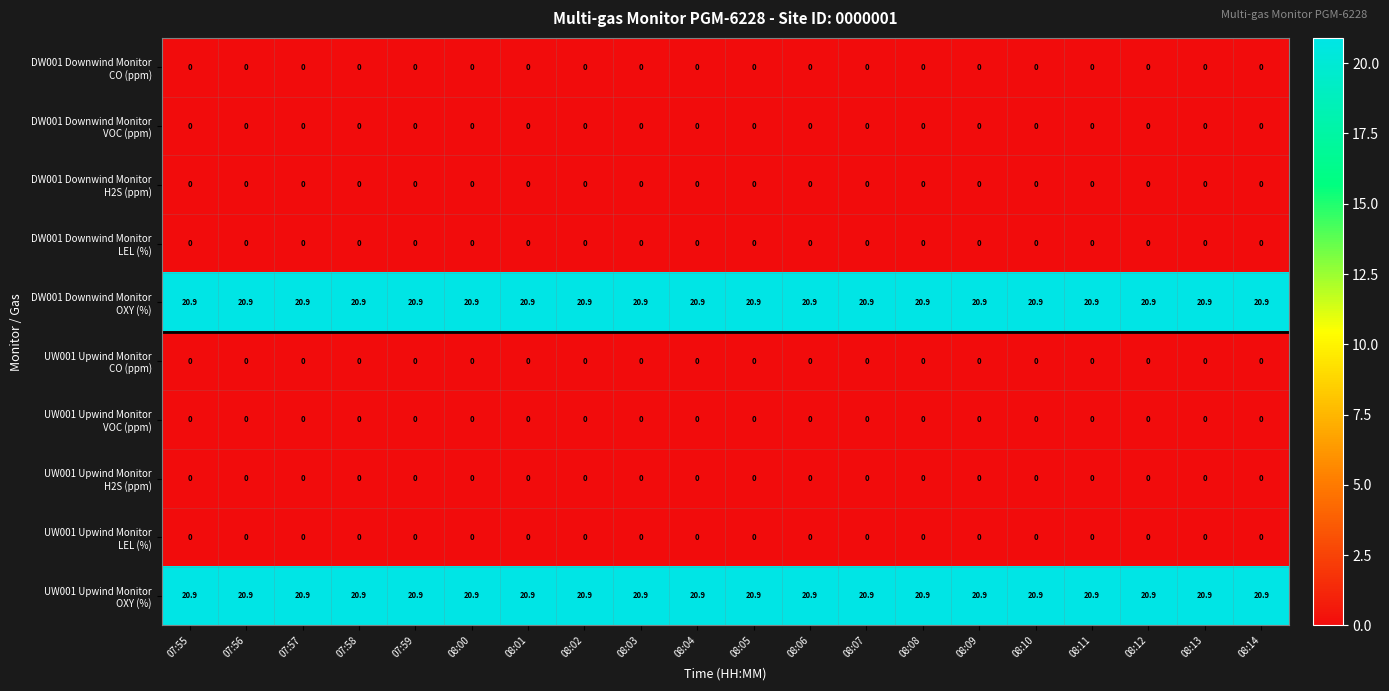

What is the total value across all series at 07:59?

41.8